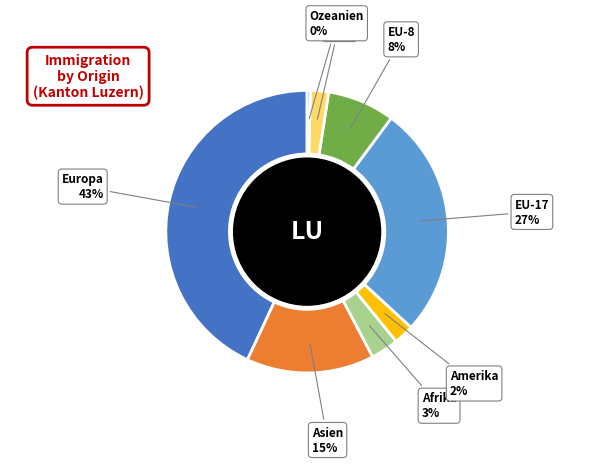

Is there a majority slice in this chart?

No